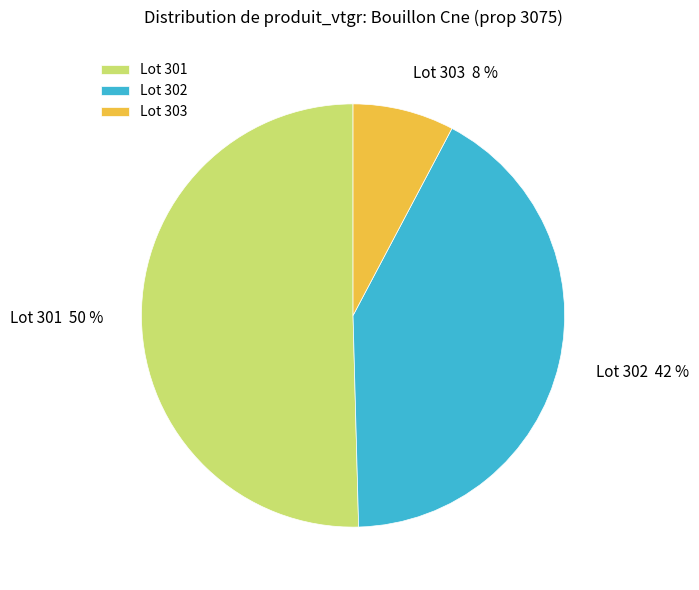

Does Lot 303 represent more than half of the total?

No